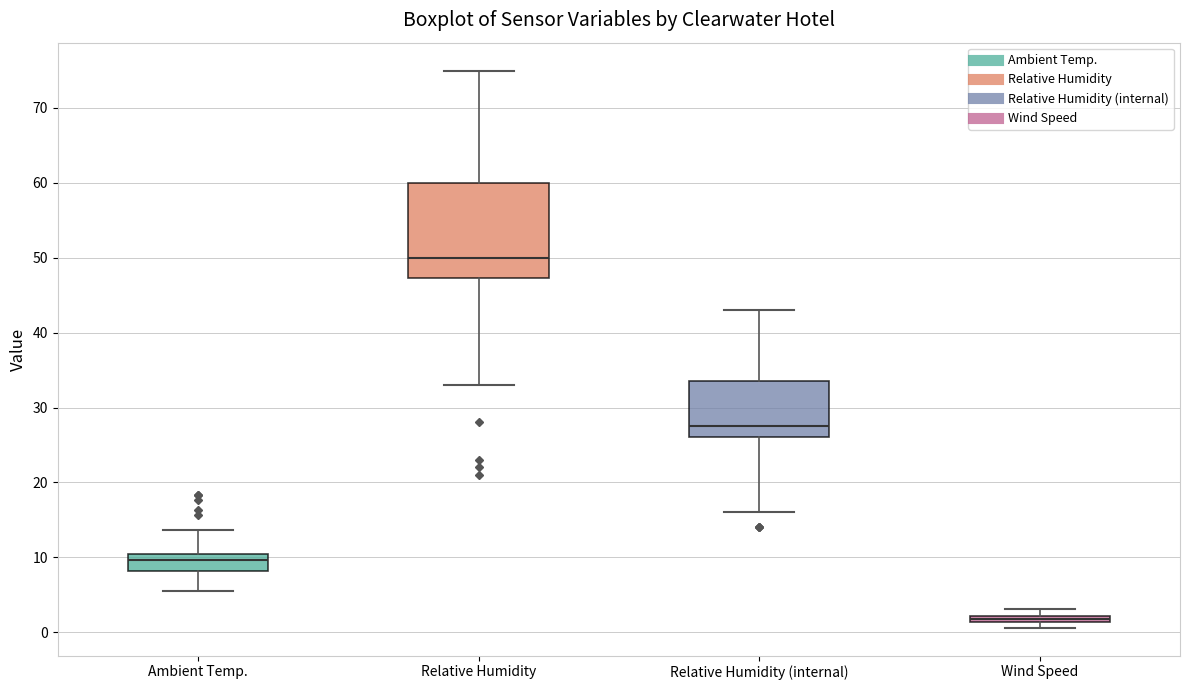

Which box's median line is the lowest?

Wind Speed